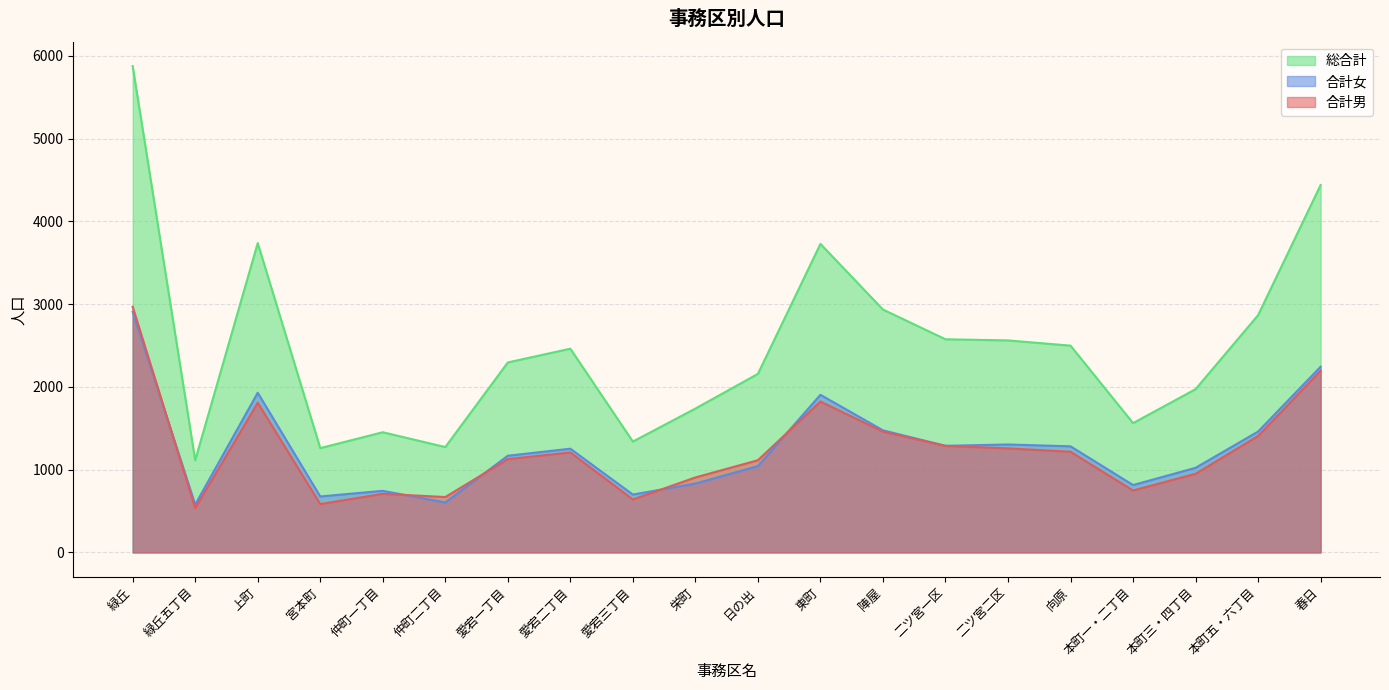

At which category does 合計女 reach its first local valley?

緑丘五丁目